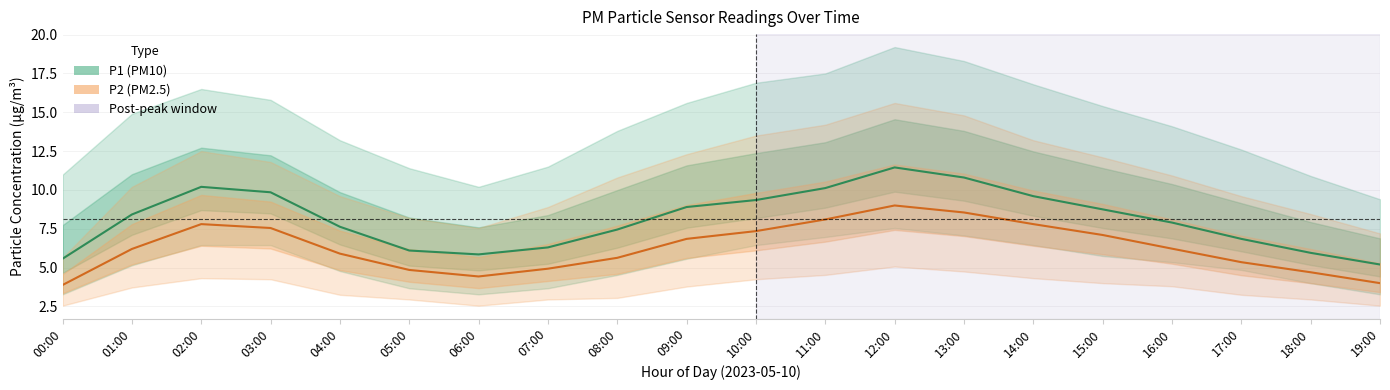

Which category has the lowest value in the P2 (PM2.5) series?

00:00